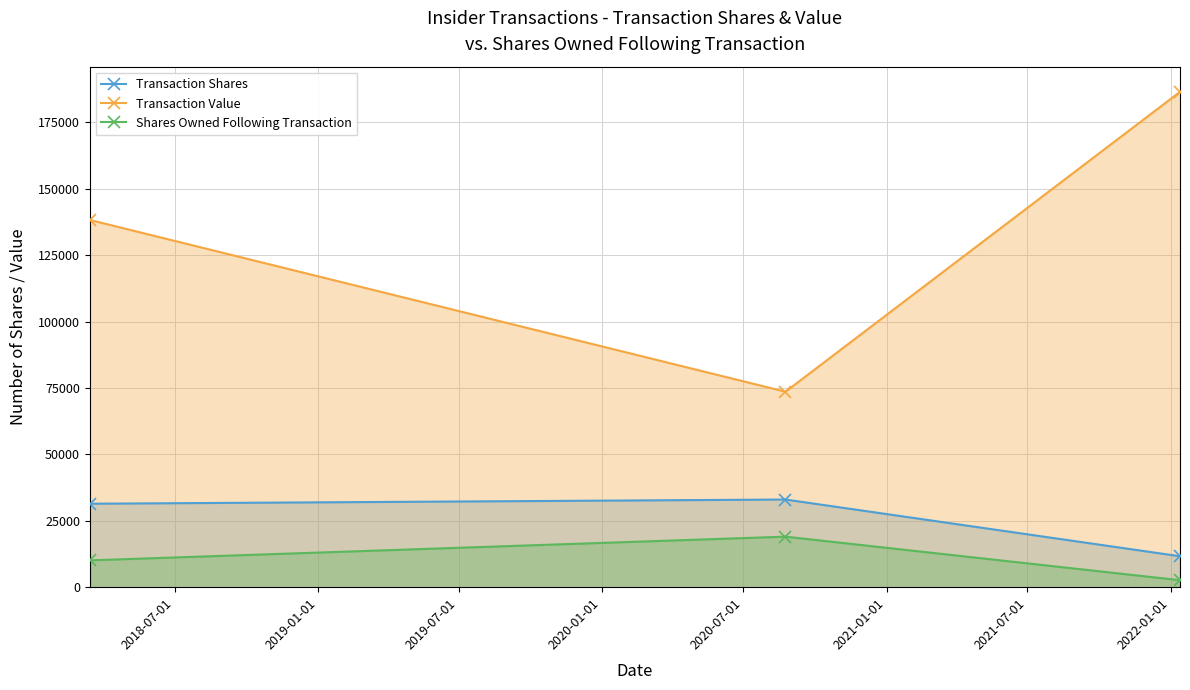

How many lines are shown in the chart?

3